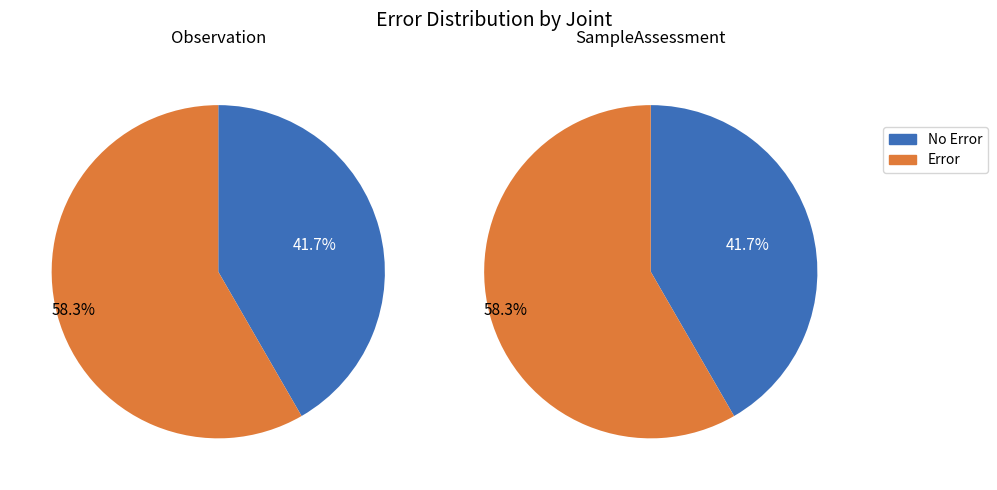

To the nearest percent, what is the combined percentage of SampleAssessment and Observation?

100%